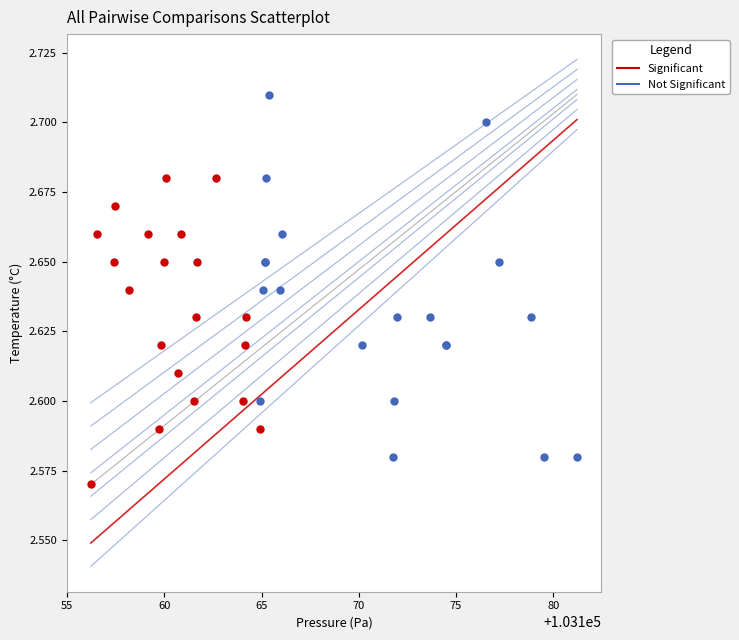

Which series contains the highest Y value?

Not Significant